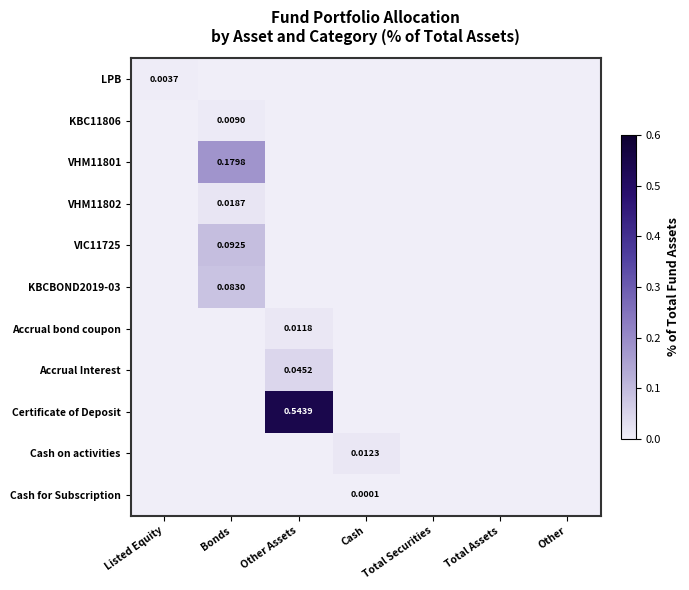

How many categories are shown in the chart?

7